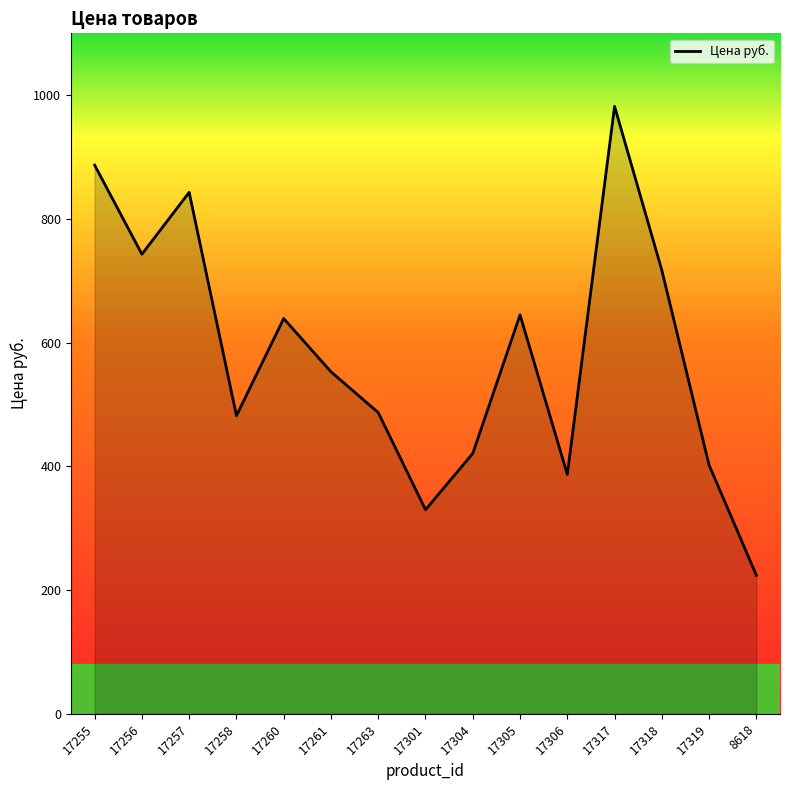

What is the difference between the maximum and minimum values?

758